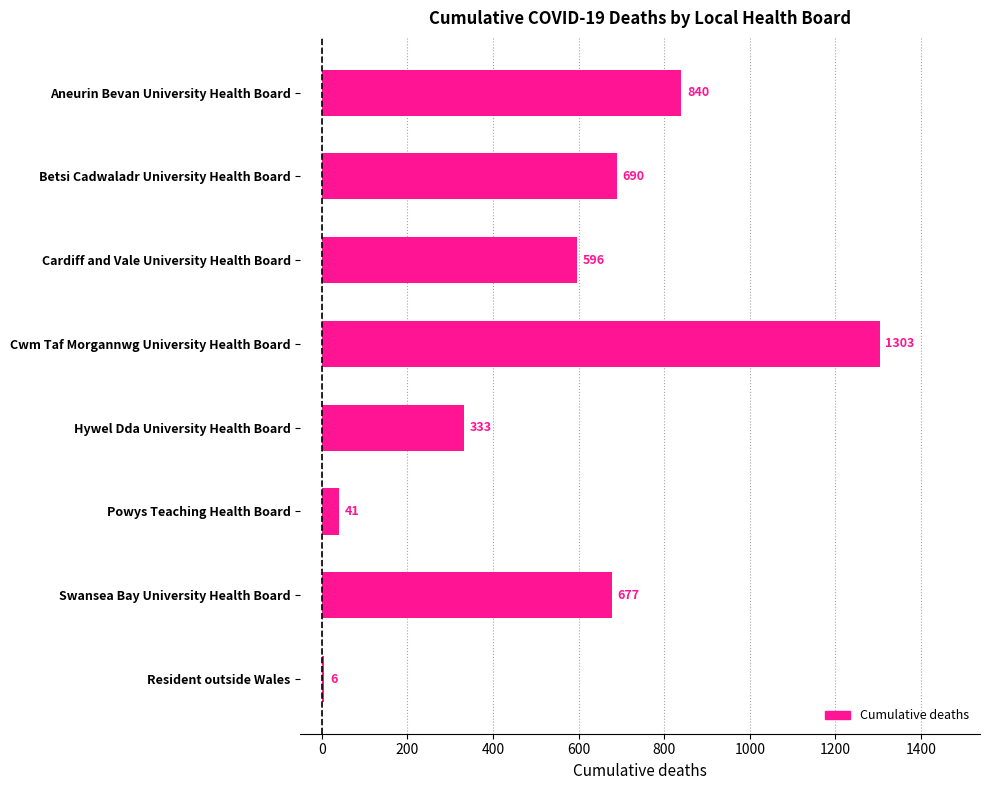

What is the average value?

561